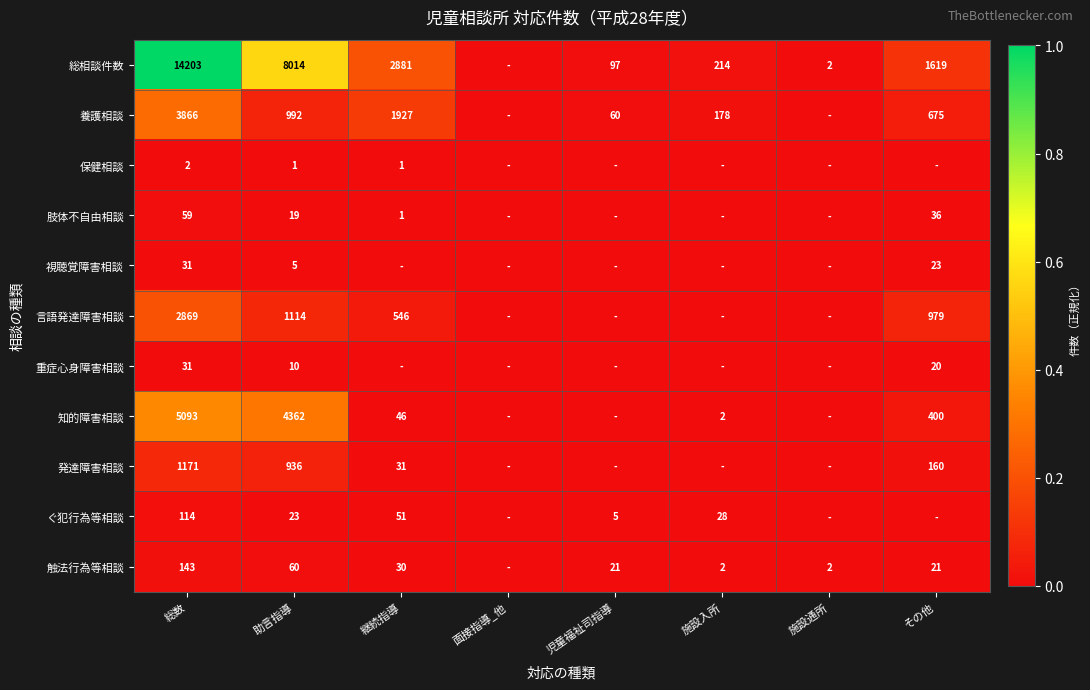

At which category does the chart reach its peak across all series?

総数